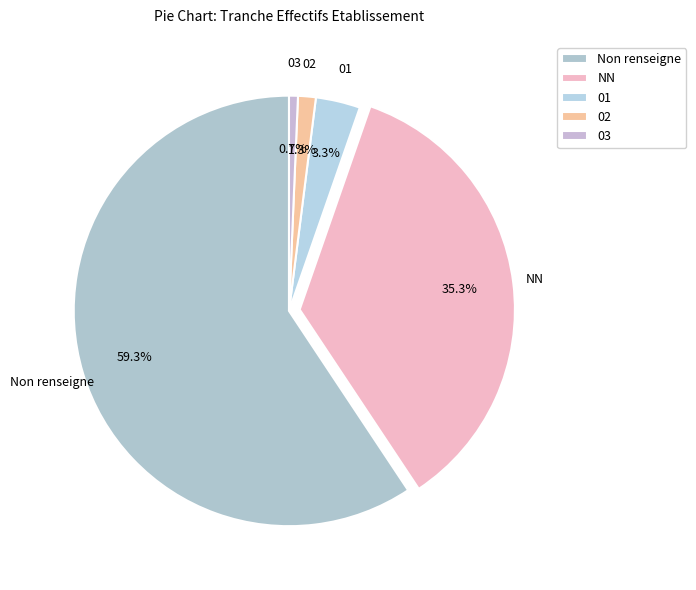

Is the sum of 01 and 03 greater than half?

No